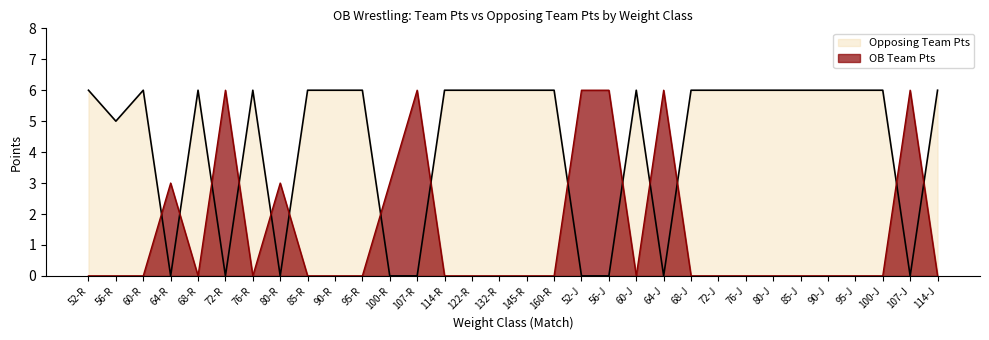

How many lines are shown in the chart?

2